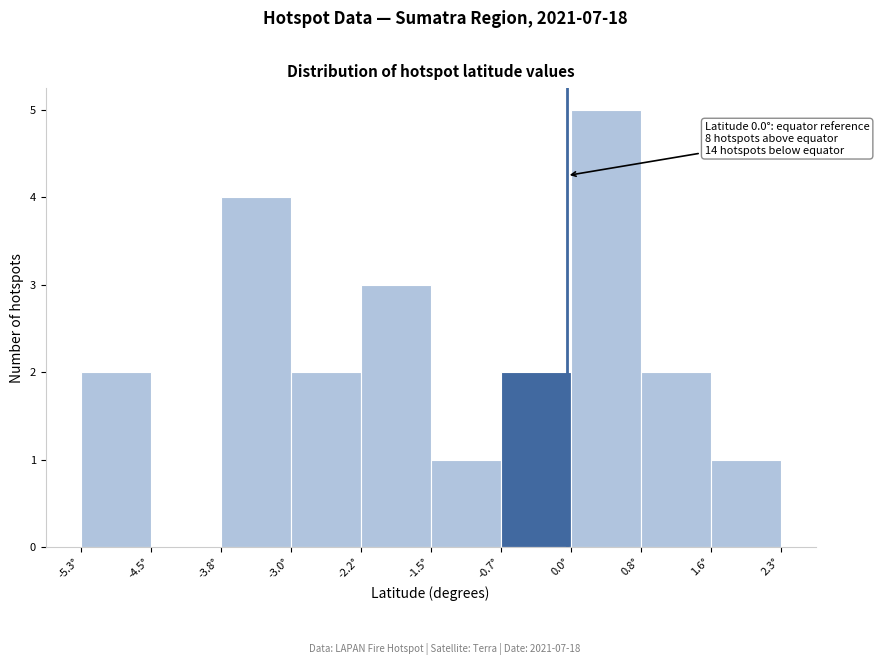

Over which range of the x-axis is the bar tallest?

0.0 to 0.8